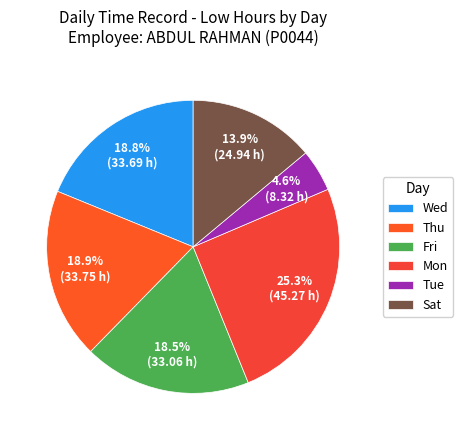

What is the smallest slice in the pie chart?

Tue